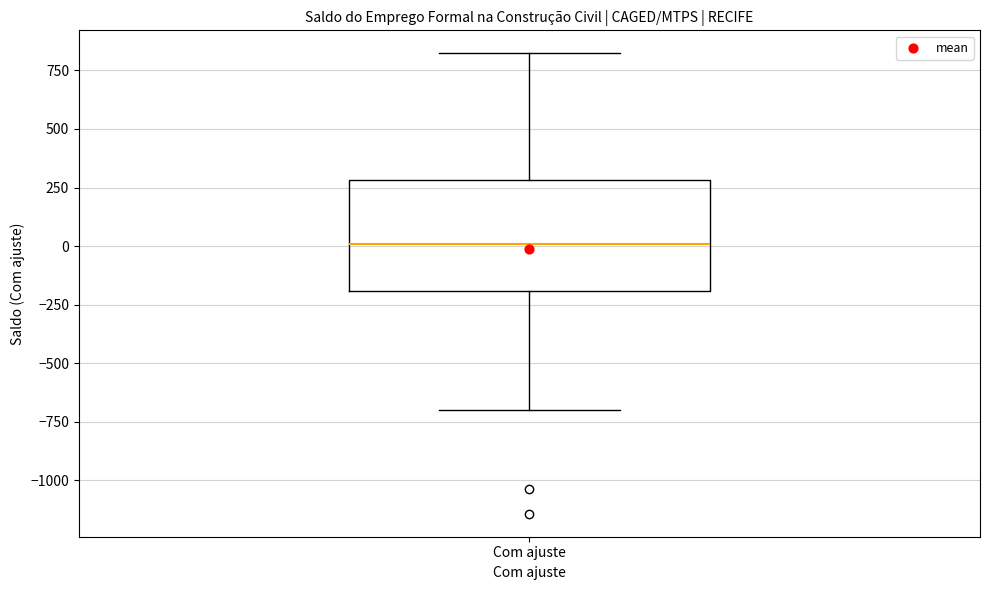

Transcribe this box plot: give where the median line is, the range the box spans, and where the two whiskers end, as read against the y-axis. The values are not printed on the chart, so give them approximately, as read against the axis.

median 0, box -200 to 300, whiskers -700 to 800